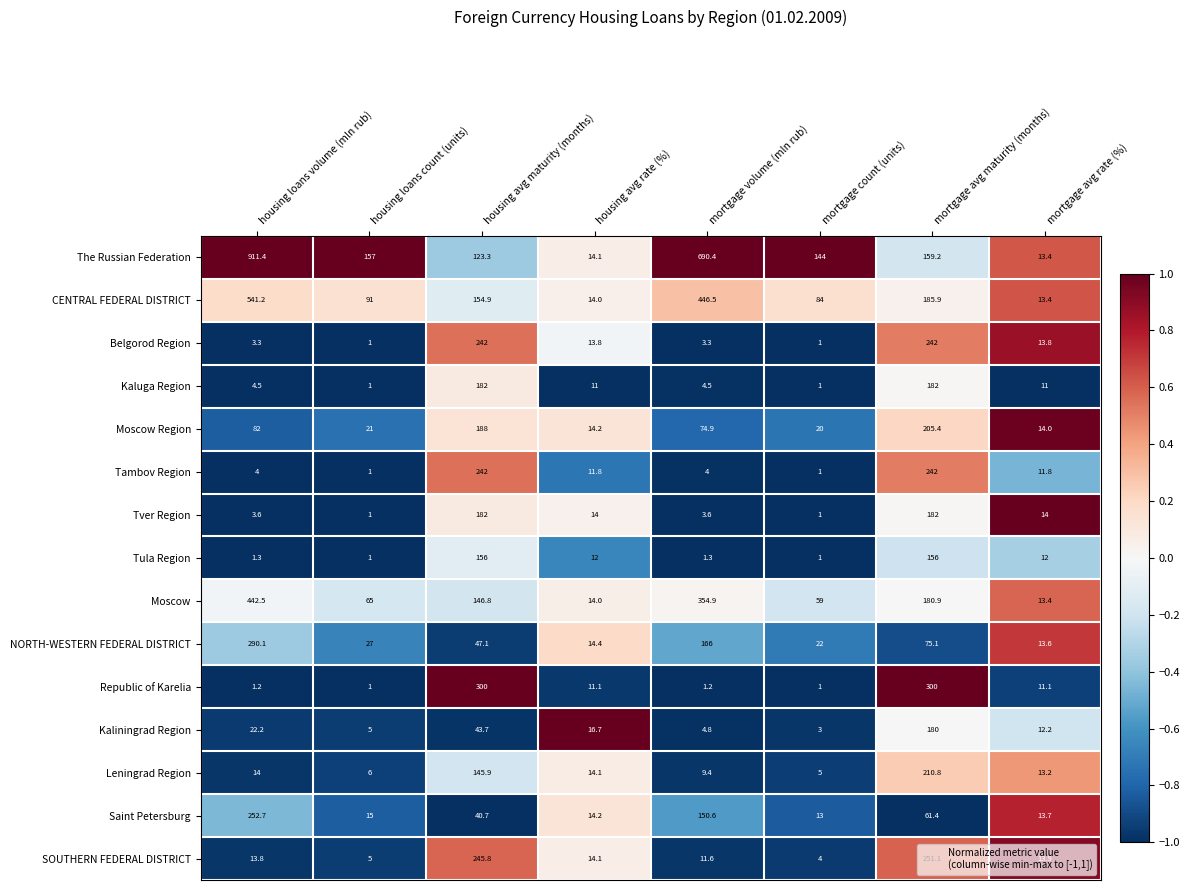

How many series are shown in this chart?

15